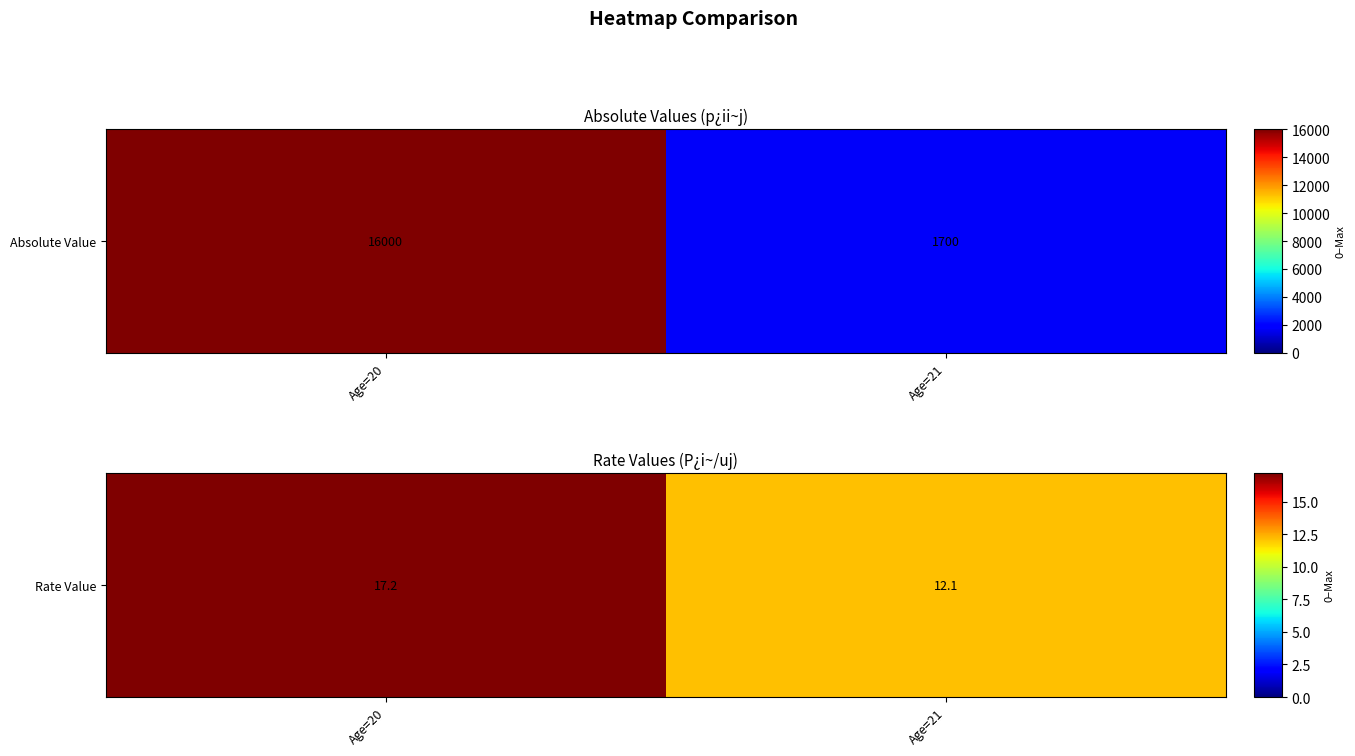

How many categories are shown in the chart?

2